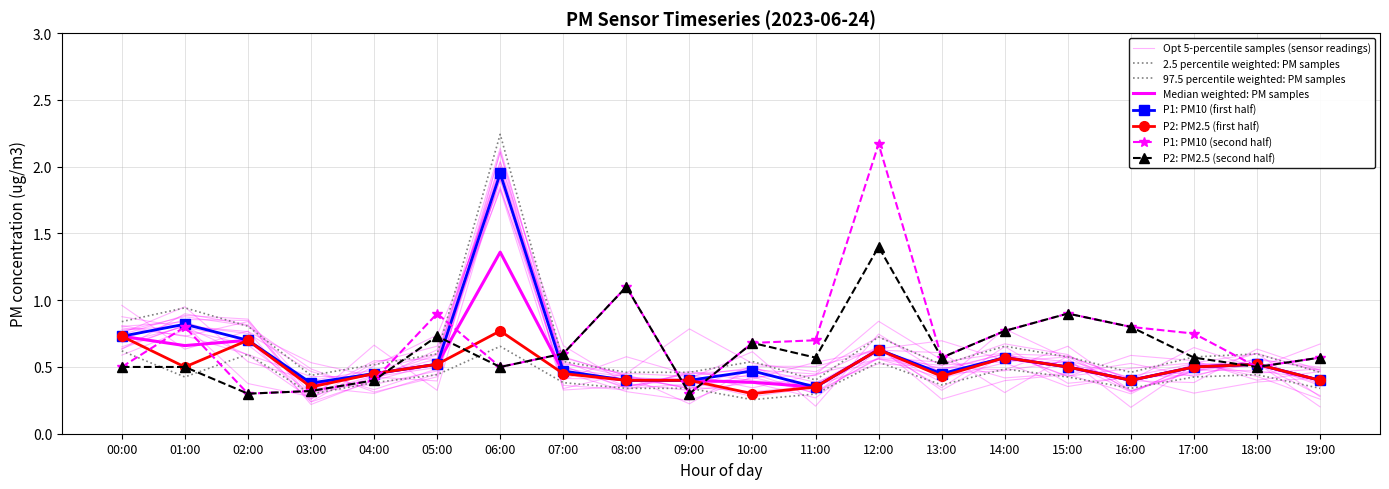

True or false: P2_late and P2 cross at least once.

True